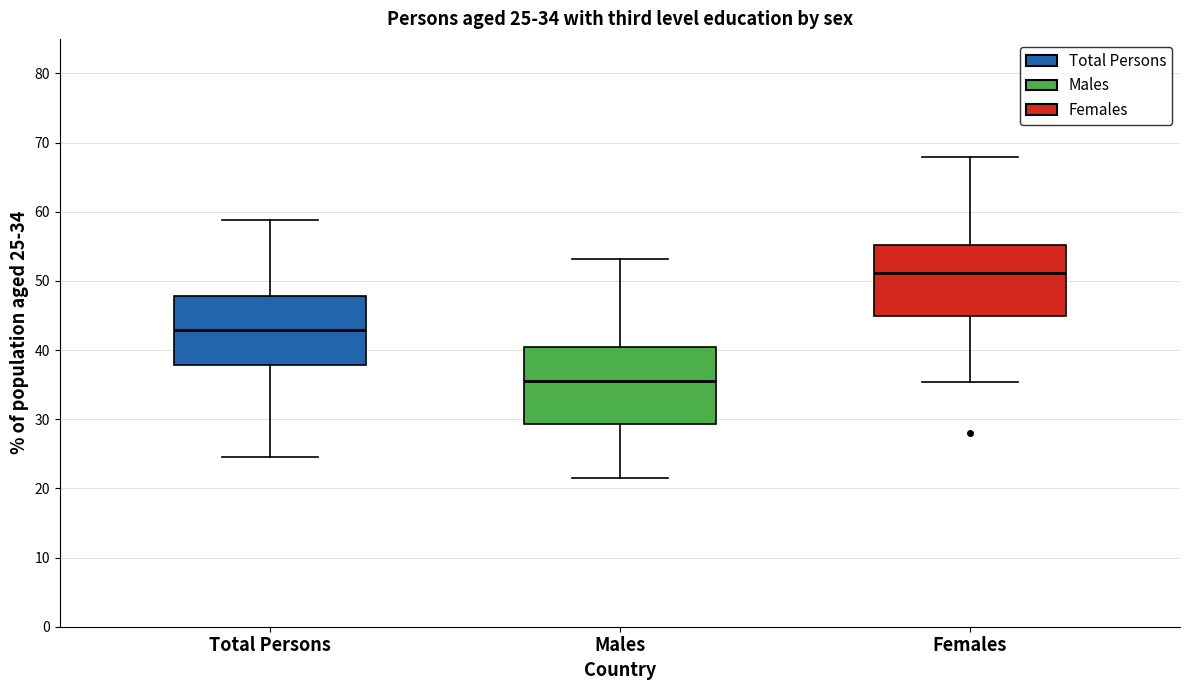

Which box's median line is the lowest?

Males